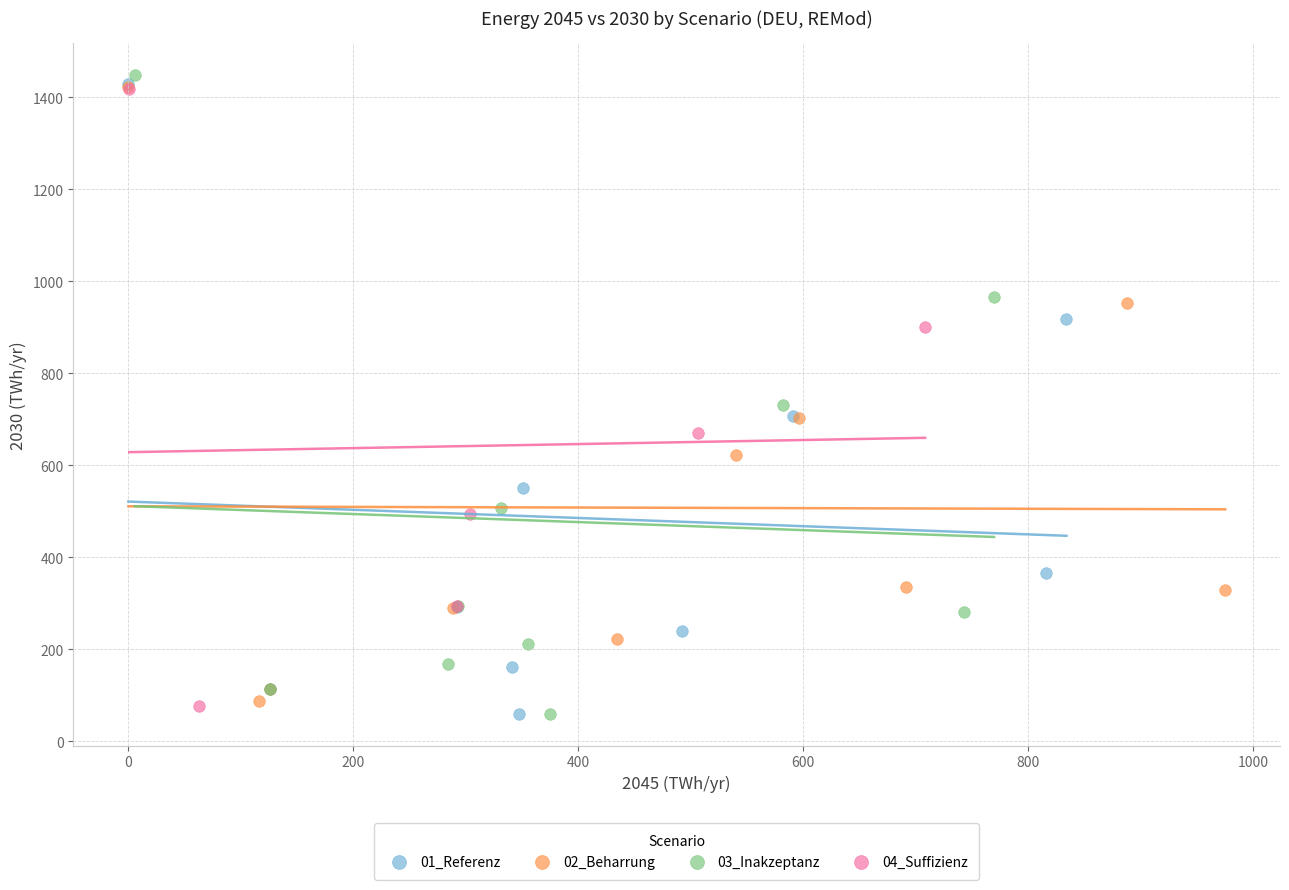

What are all the series names shown in the legend?

01_Referenz, 02_Beharrung, 03_Inakzeptanz, 04_Suffizienz